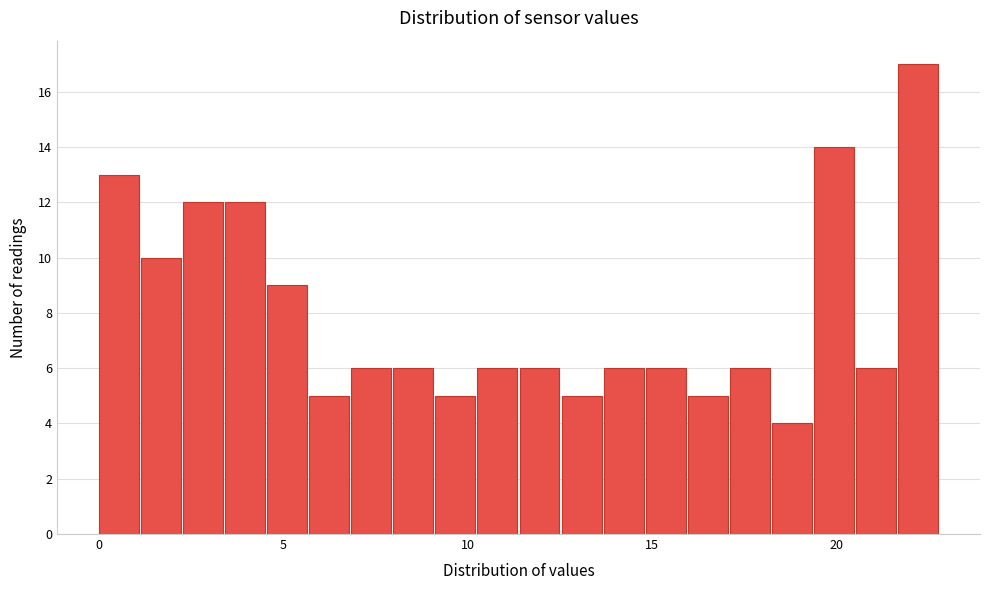

Read against the x-axis, roughly where is the centre of the tallest bar?

22.0